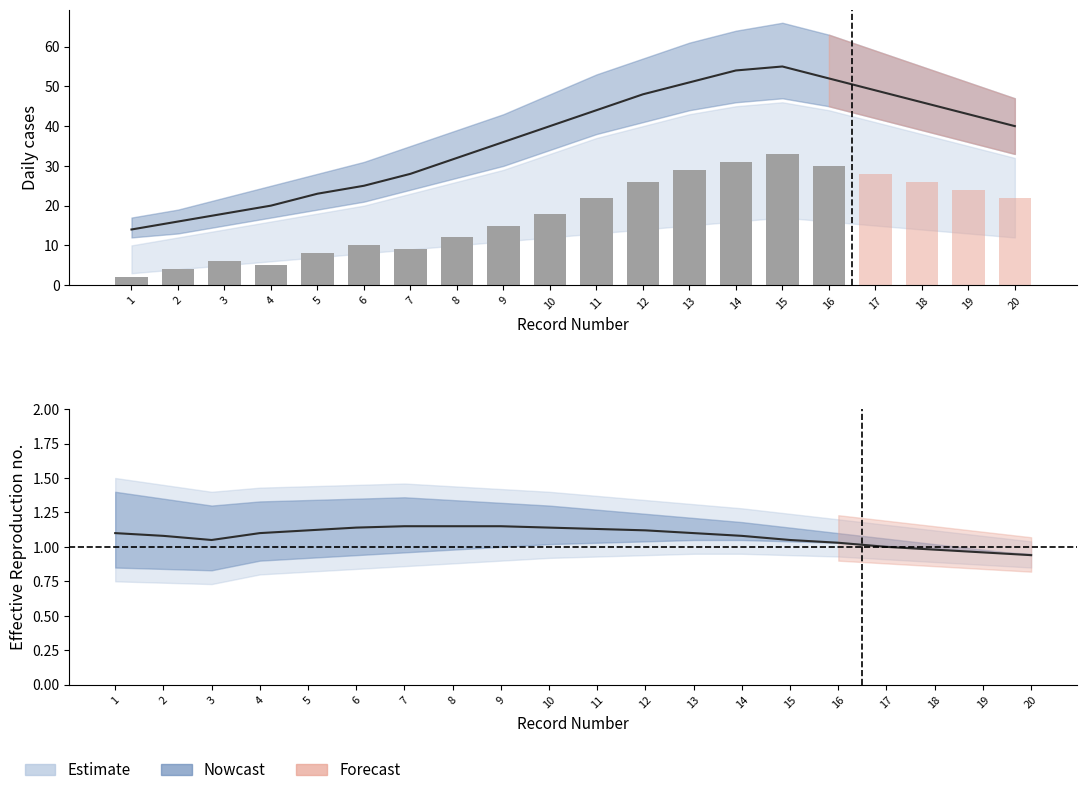

The value at 14 is 16. True or false?

False